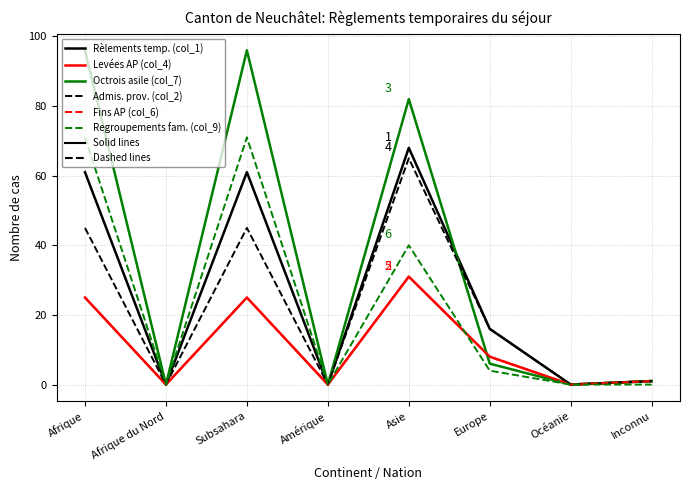

Where is Rèlements temp. (col_1) nearest to the value 34?

Europe